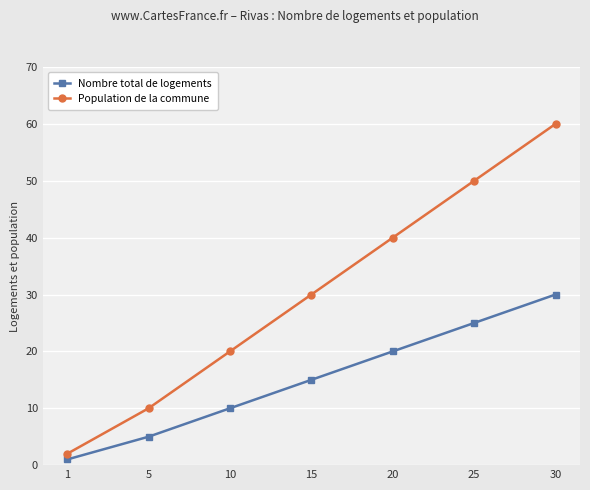

Reading right to left, transcribe all the data shown in this chart.

Nombre total de logements: 30=30	25=25	20=20	15=15	10=10	5=5	1=1
Population de la commune: 30=60	25=50	20=40	15=30	10=20	5=10	1=2